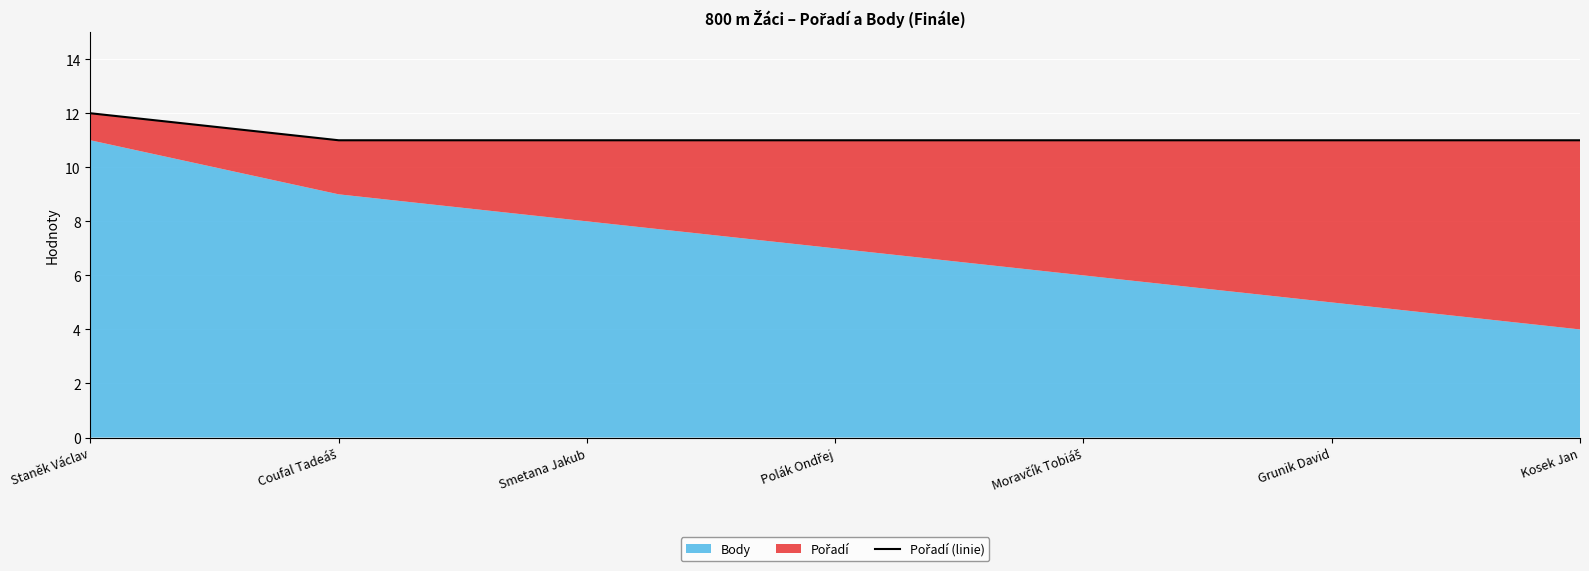

What is the difference between the maximum and minimum values?

1